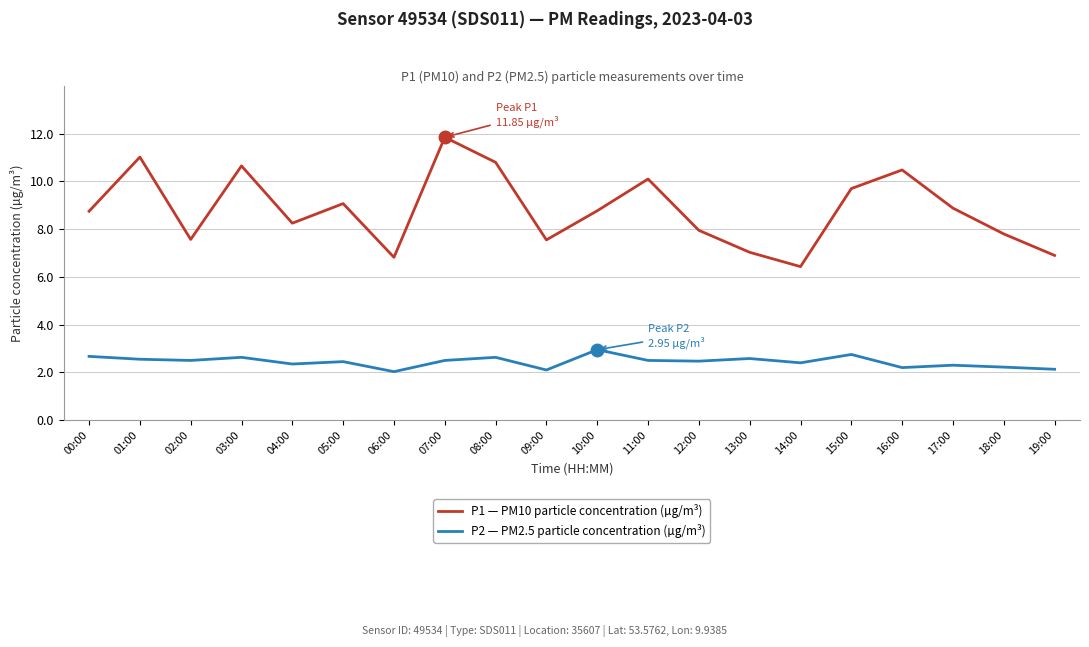

How many lines are shown in the chart?

2